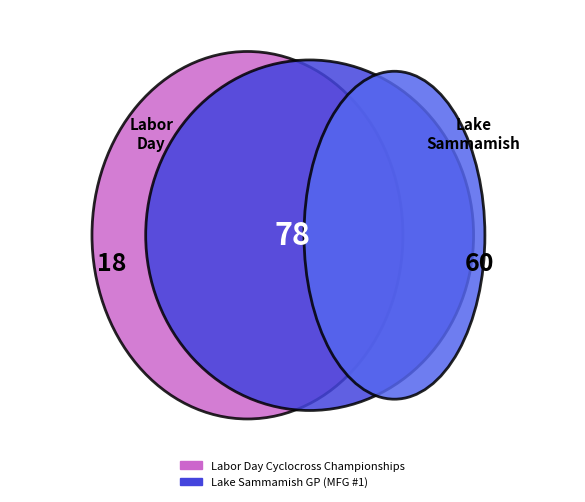

What is the change in value from Labor Day Cyclocross Championships to Lake Sammamish GP (MFG #1)?

+42